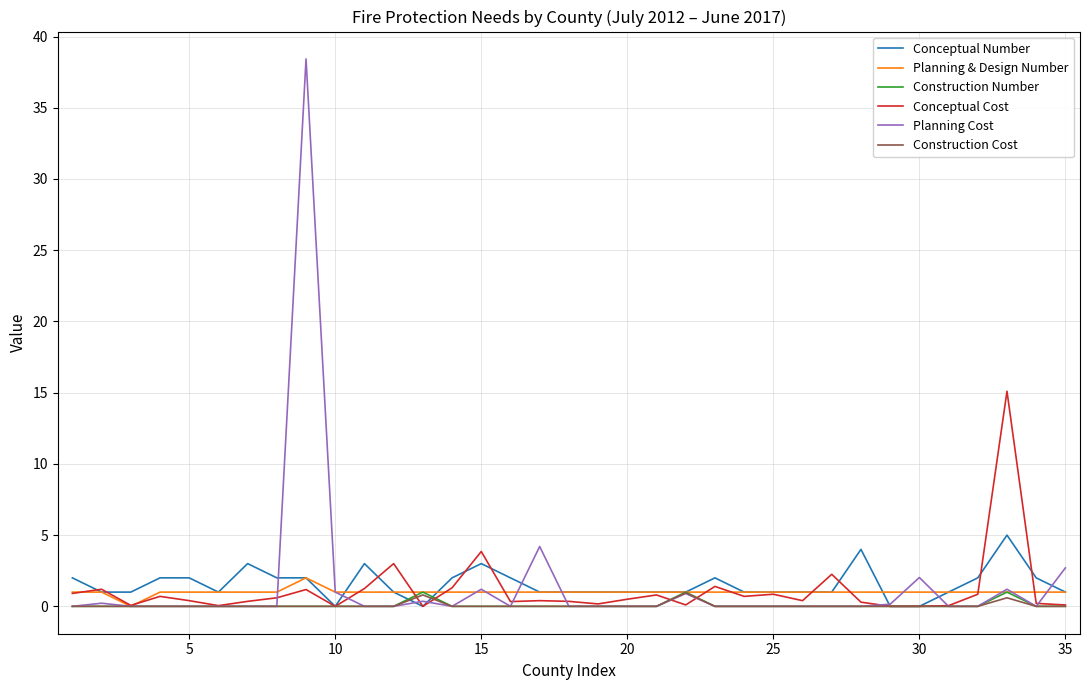

Which series has the widest spread of values?

Planning Cost